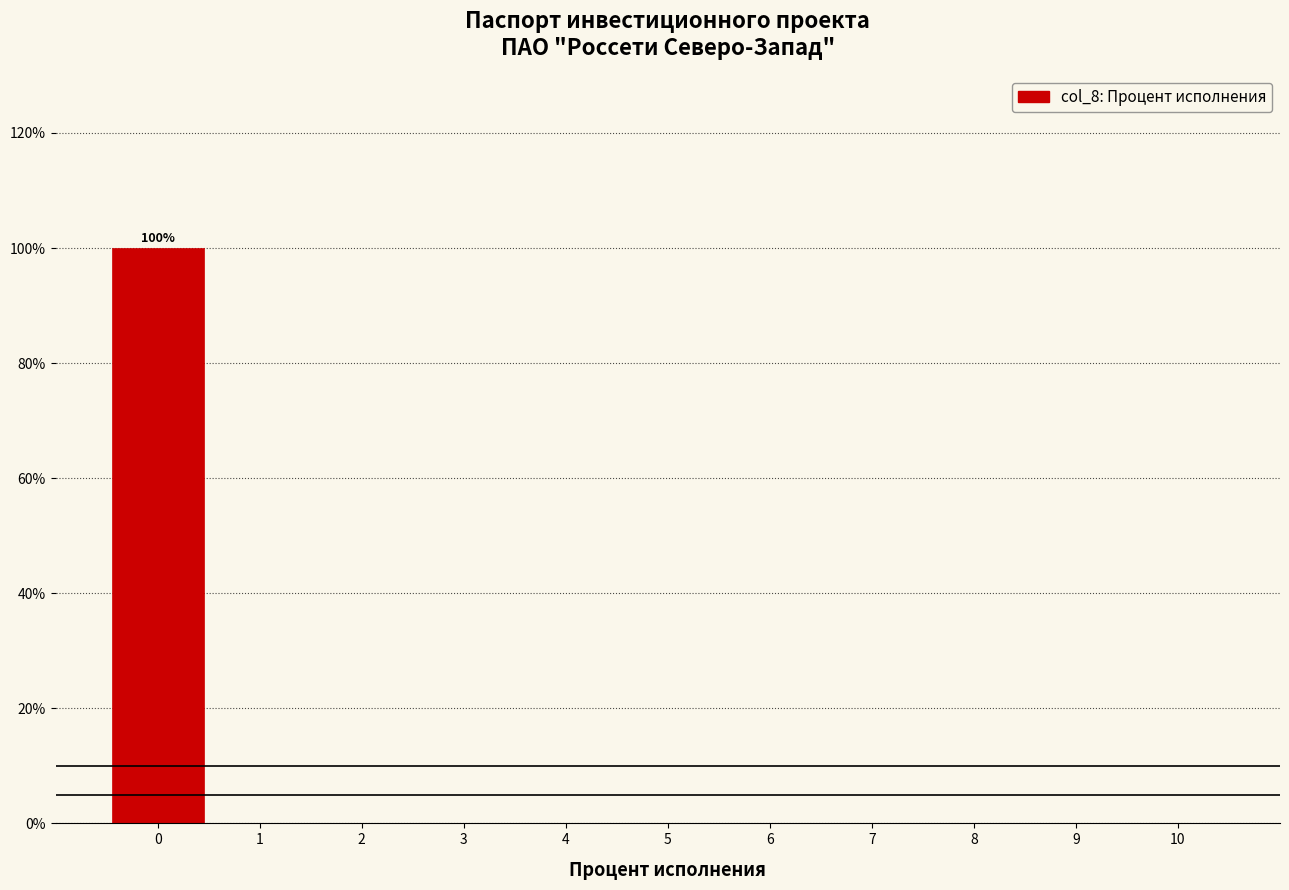

Over which range of the x-axis is the bar tallest?

-0.5 to 0.5